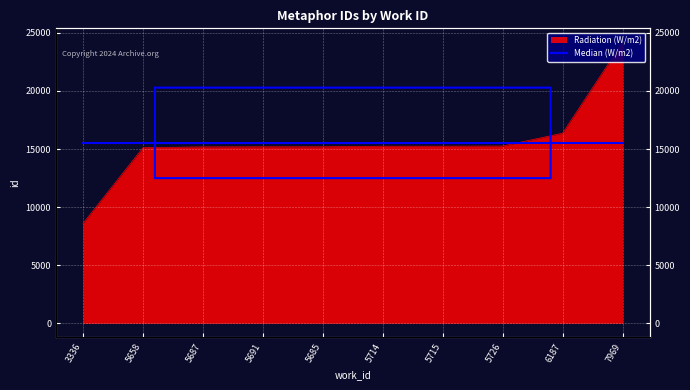

Reading left to right, list all the values displayed in this chart.

3336=8607	5658=15114	5687=15187	5691=15195	5685=15196	5714=15243	5715=15244	5726=15260	6187=16365	7969=24176